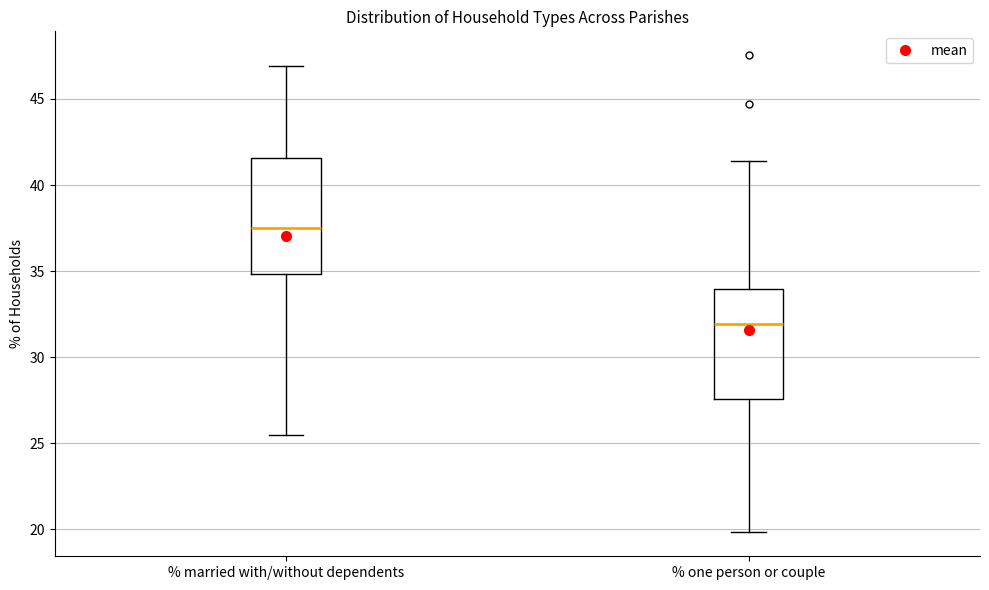

Reading left to right, transcribe this box plot: for each box, give where its median line is, the range the box spans, and where its two whiskers end, as read against the y-axis. The values are not printed on the chart, so give them approximately, as read against the axis.

% married with/without dependents: median 37.5, box 35.0 to 41.5, whiskers 25.5 to 47.0
% one person or couple: median 32.0, box 27.5 to 34.0, whiskers 20.0 to 41.5